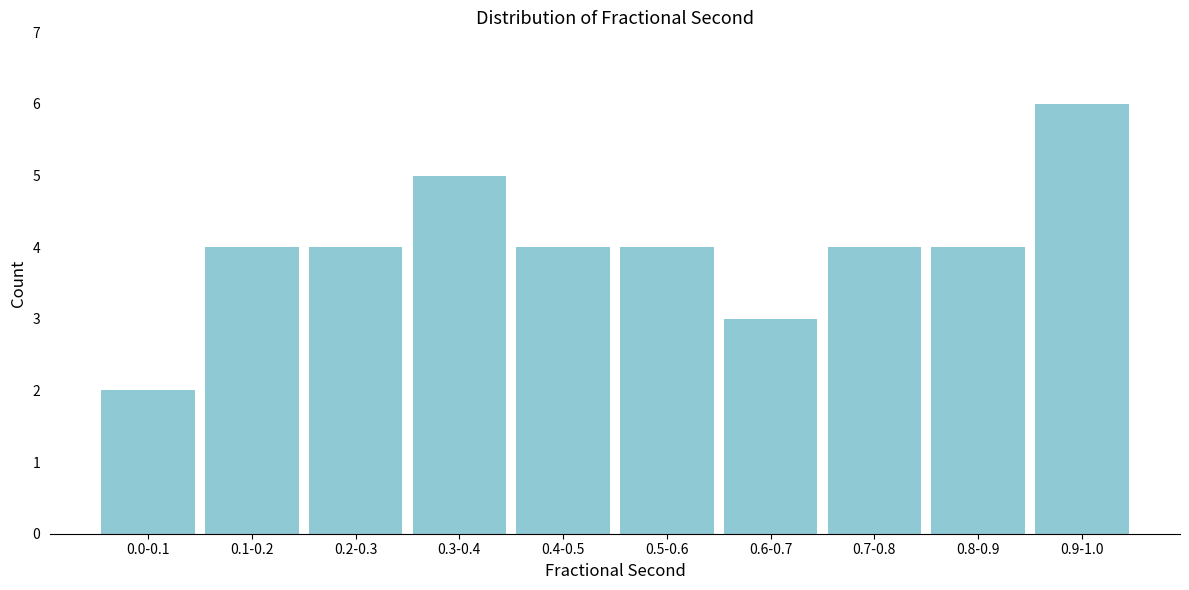

Reading right to left, list all the values displayed in this chart.

6	4	4	3	4	4	5	4	4	2